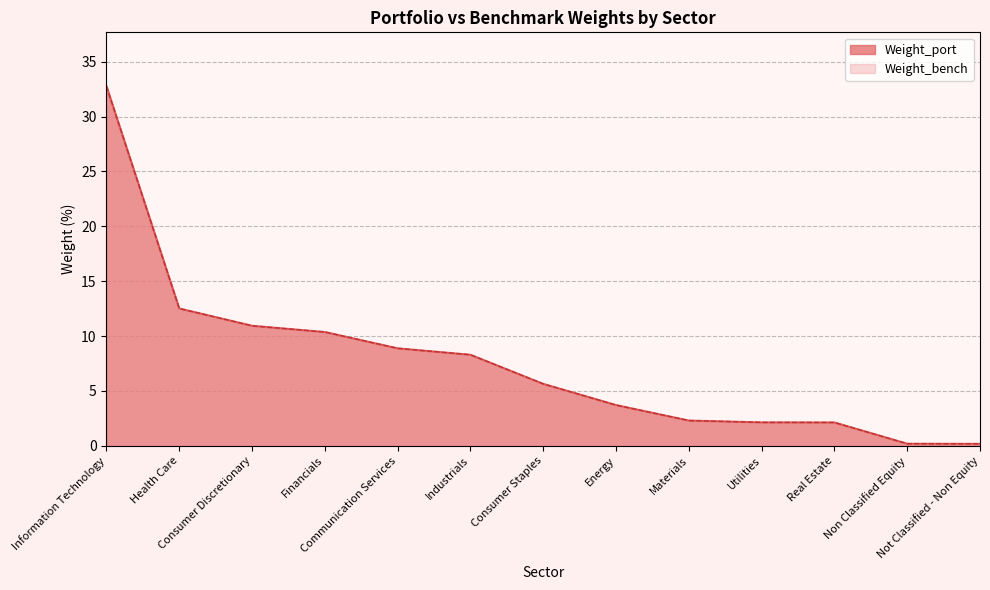

How many lines are shown in the chart?

2